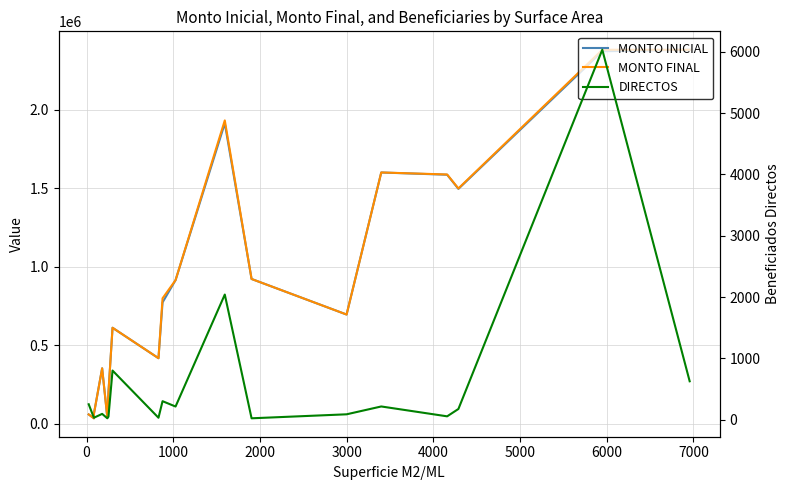

Which series has the largest total across all categories?

MONTO FINAL